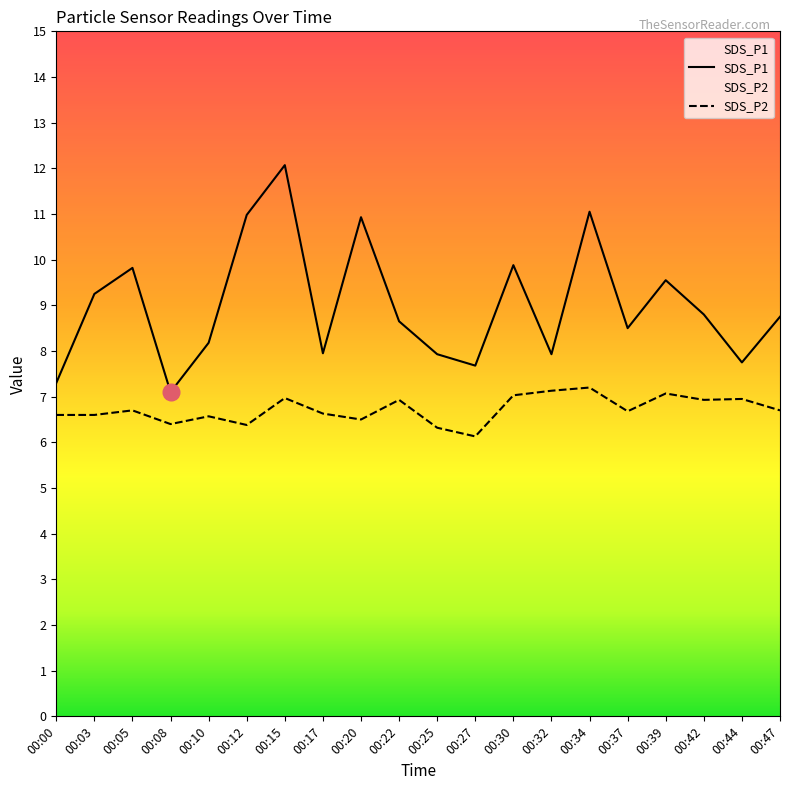

Reading left to right, extract all data points from this chart.

SDS_P1: 7.3	9.2	9.8	7.1	8.2	11.0	12.1	8.0	10.9	8.7	7.9	7.7	9.9	7.9	11.1	8.5	9.6	8.8	7.8	8.8
SDS_P2: 6.6	6.6	6.7	6.4	6.6	6.4	7.0	6.6	6.5	6.9	6.3	6.1	7.0	7.1	7.2	6.7	7.1	6.9	7.0	6.7